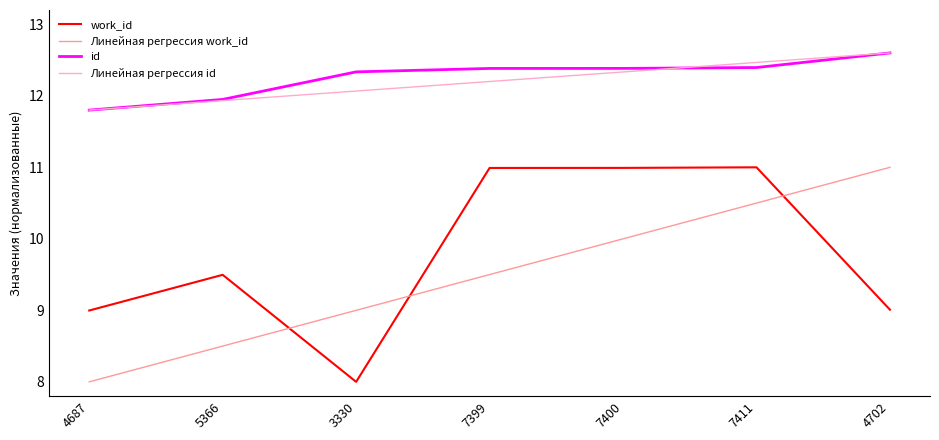

What position from the right is 3330?

5